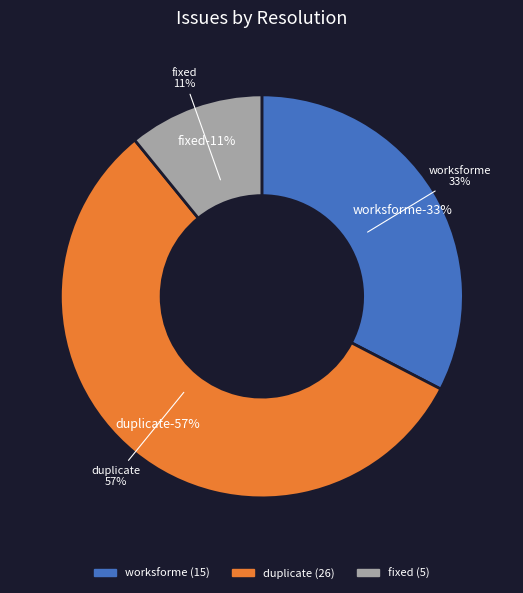

What is the largest slice in the pie chart?

duplicate